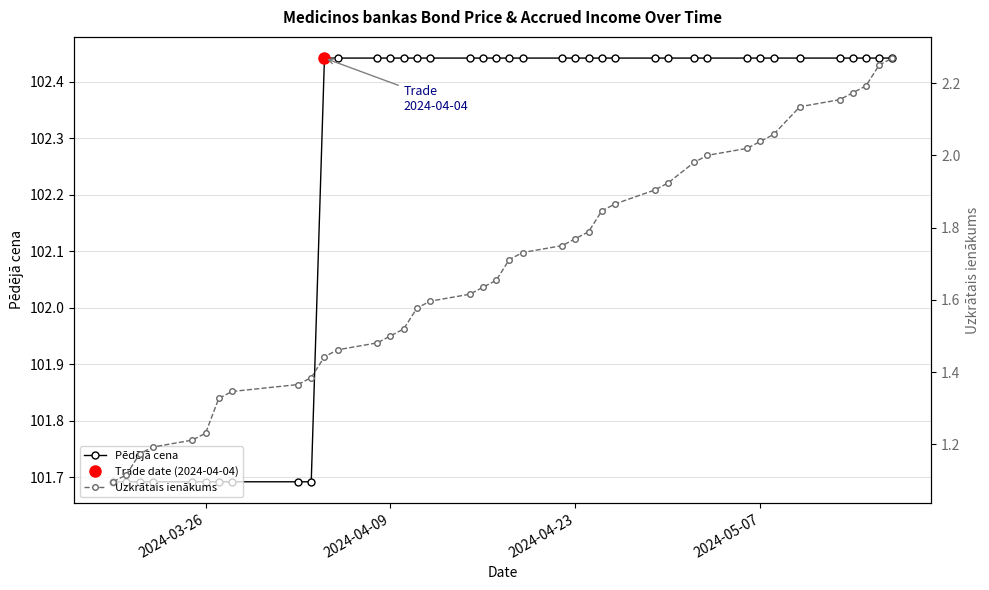

Does the chart display data point markers on the line(s)?

Yes